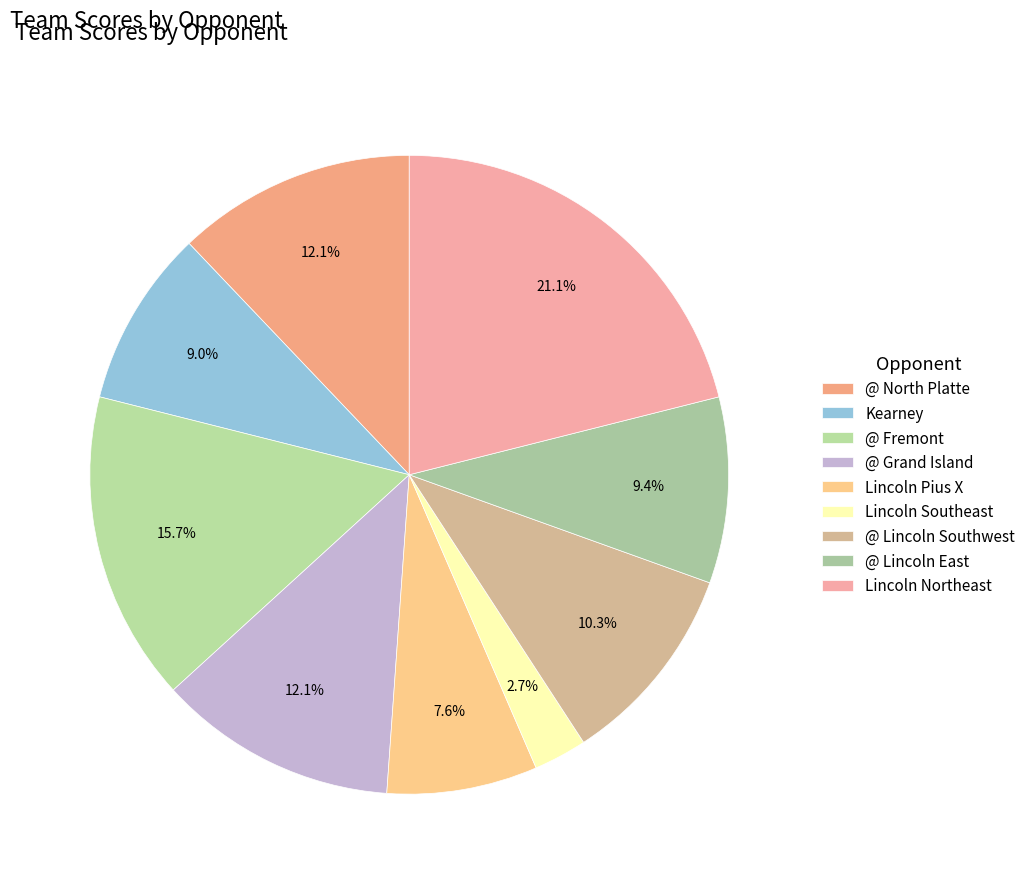

Rank the categories by value from highest to lowest.

Lincoln Northeast, @ Fremont, @ North Platte, @ Grand Island, @ Lincoln Southwest, @ Lincoln East, Kearney, Lincoln Pius X, Lincoln Southeast